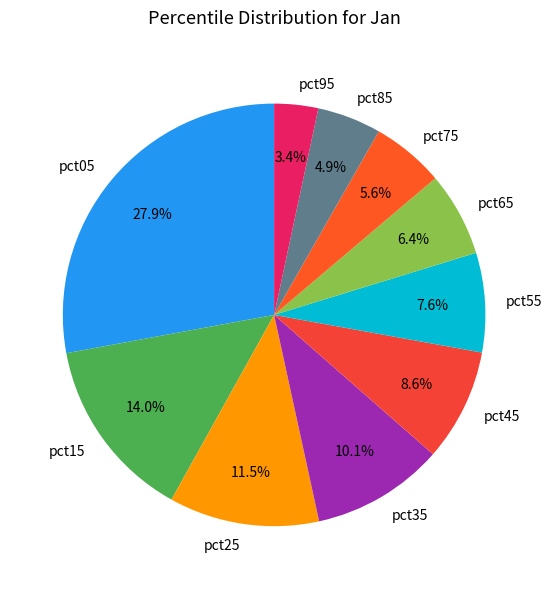

How many segments does this pie chart have?

10